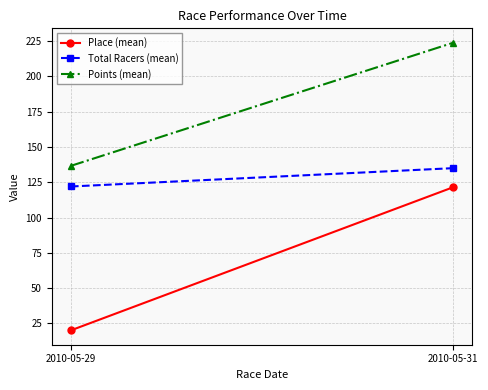

How many lines are shown in the chart?

3